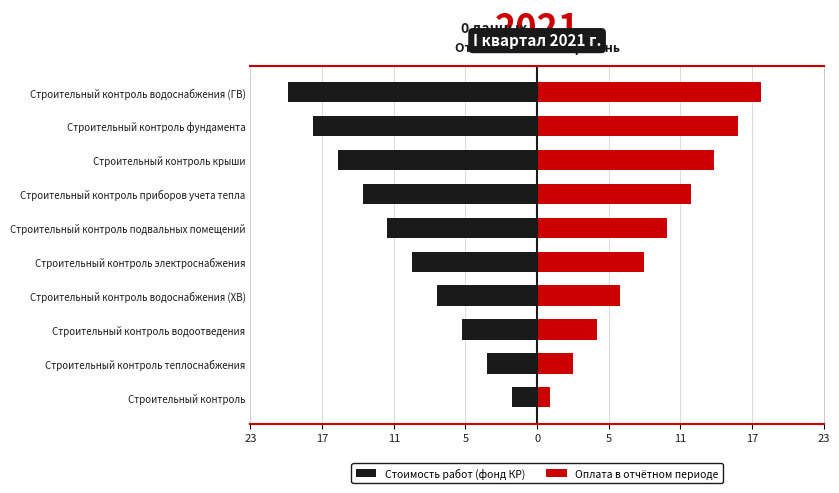

What is the value of the Оплата в отчётном периоде bar at the 4th from the left?

6.7